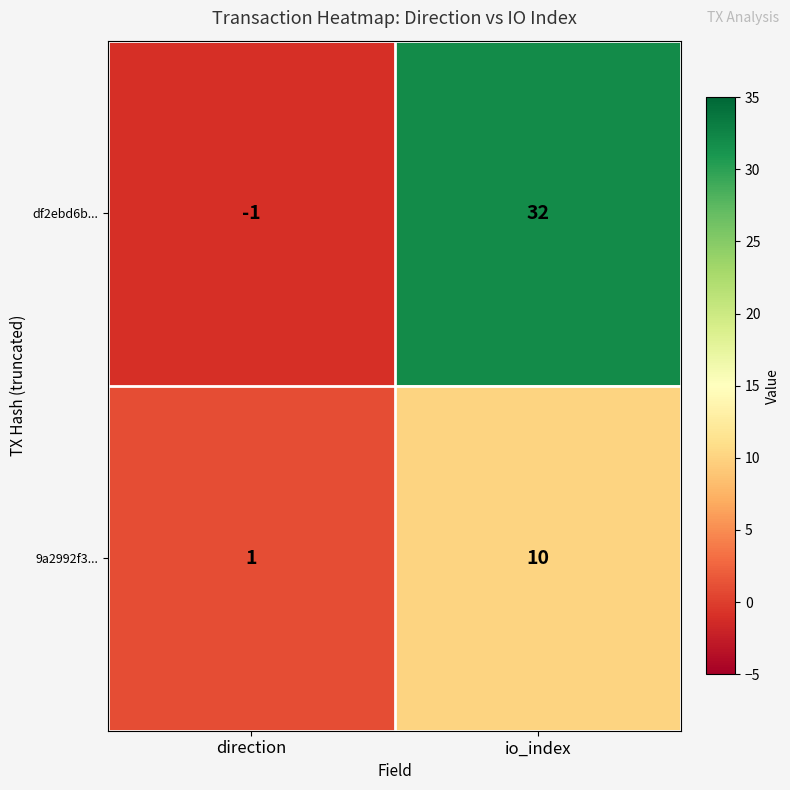

What is the spread (max minus min) of values at direction?

2